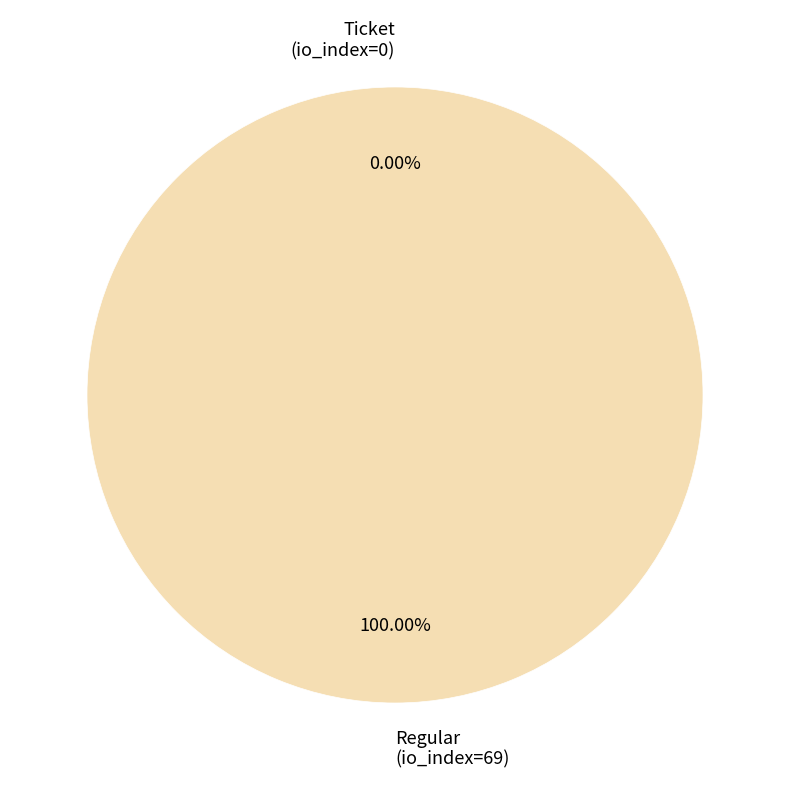

Is there any slice that represents more than half of the pie?

Yes